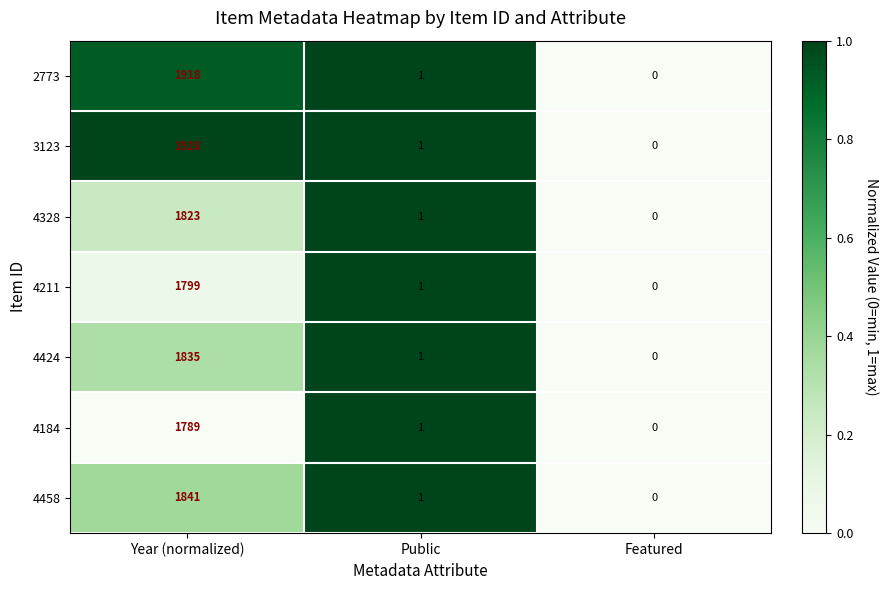

True or false: 2773 has a value of 1918 at Year (normalized).

True